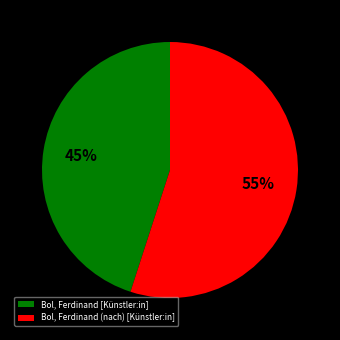

Is it true that Bol, Ferdinand [Künstler:in] is 45% of the pie?

True